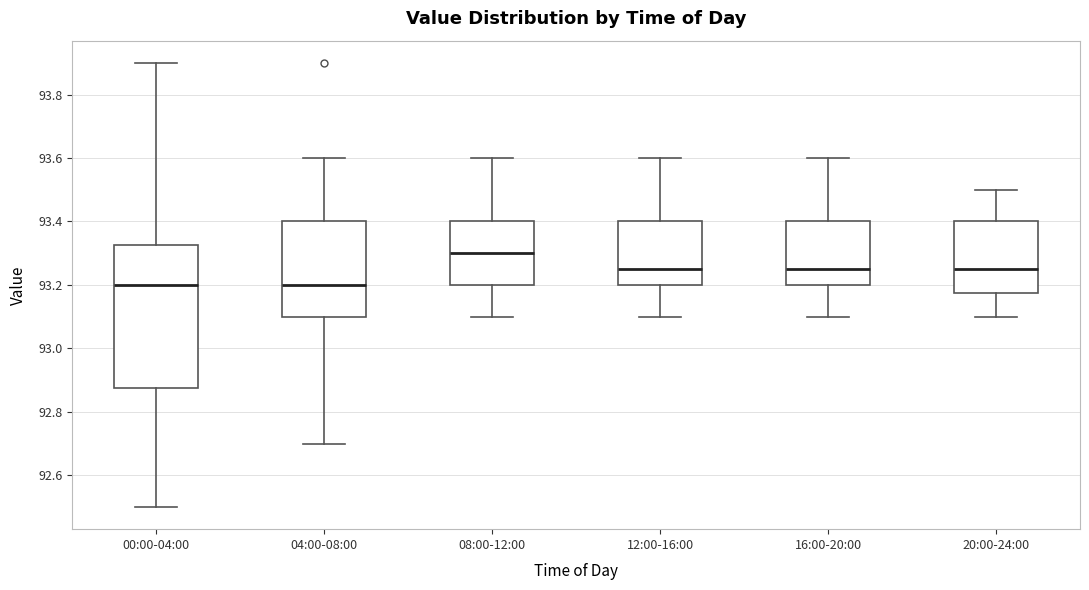

Reading left to right, read every box against the y-axis: the position of its median line, the range the box covers, and the ends of its whiskers. The values are not printed on the chart, so give them approximately, as read against the axis.

00:00-04:00: median 93.20, box 92.88 to 93.32, whiskers 92.50 to 93.90
04:00-08:00: median 93.20, box 93.10 to 93.40, whiskers 92.70 to 93.60
08:00-12:00: median 93.30, box 93.20 to 93.40, whiskers 93.10 to 93.60
12:00-16:00: median 93.26, box 93.20 to 93.40, whiskers 93.10 to 93.60
16:00-20:00: median 93.26, box 93.20 to 93.40, whiskers 93.10 to 93.60
20:00-24:00: median 93.26, box 93.18 to 93.40, whiskers 93.10 to 93.50